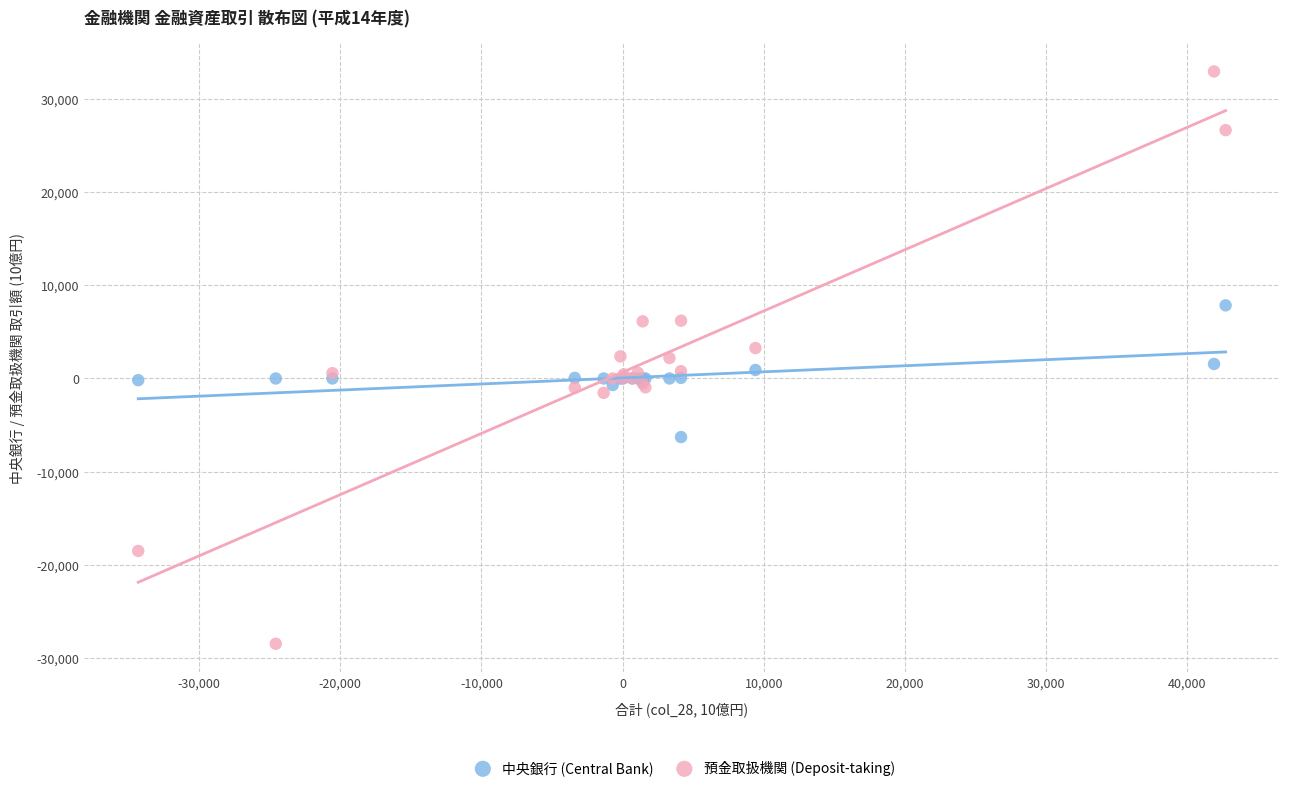

Which series has the widest spread of Y values?

預金取扱機関 (Deposit-taking)